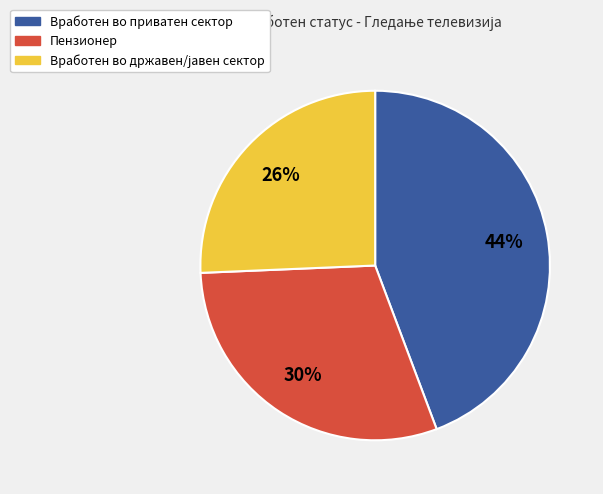

To the nearest percent, what is the average slice percentage?

33%